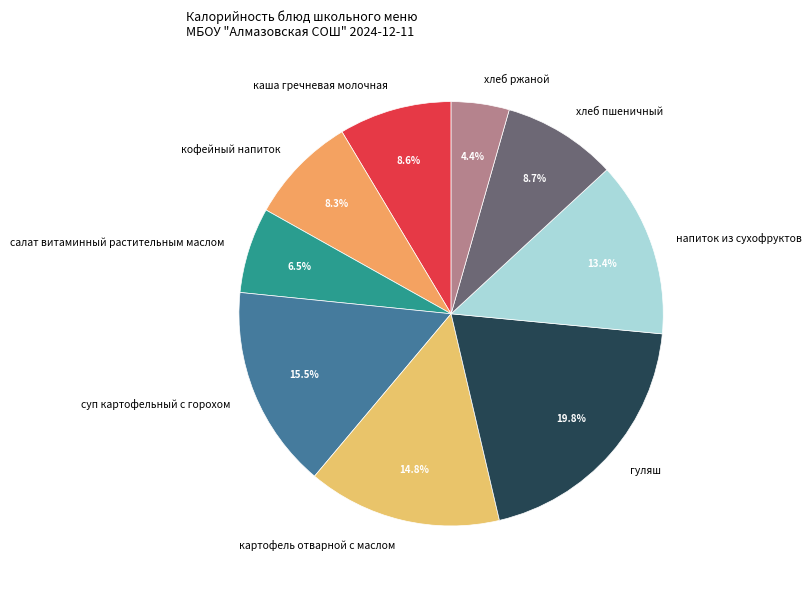

To the nearest percent, what is the average slice percentage?

11%